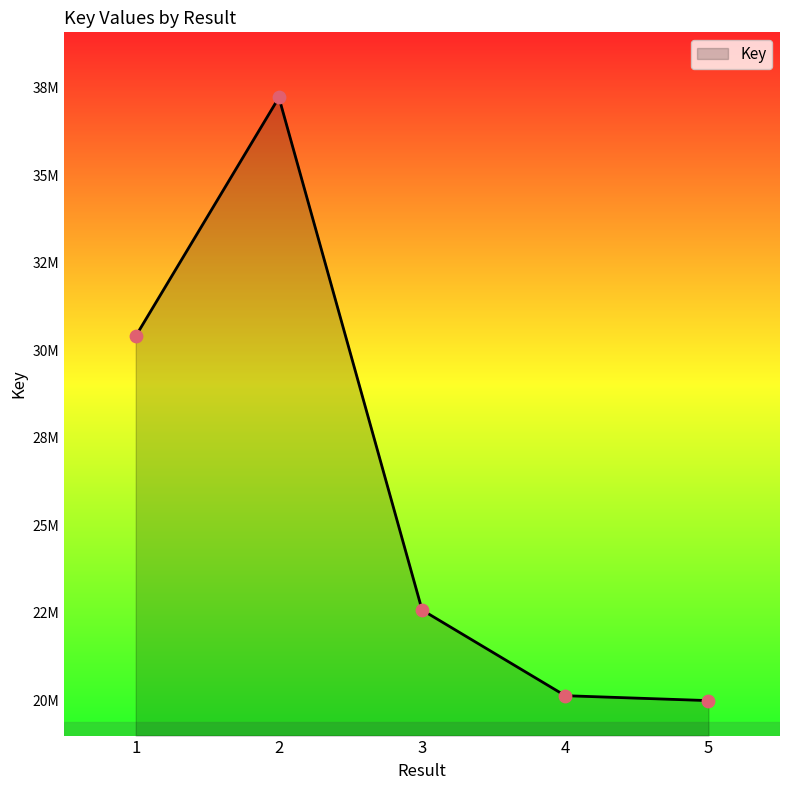

Does the chart have visible grid lines?

No